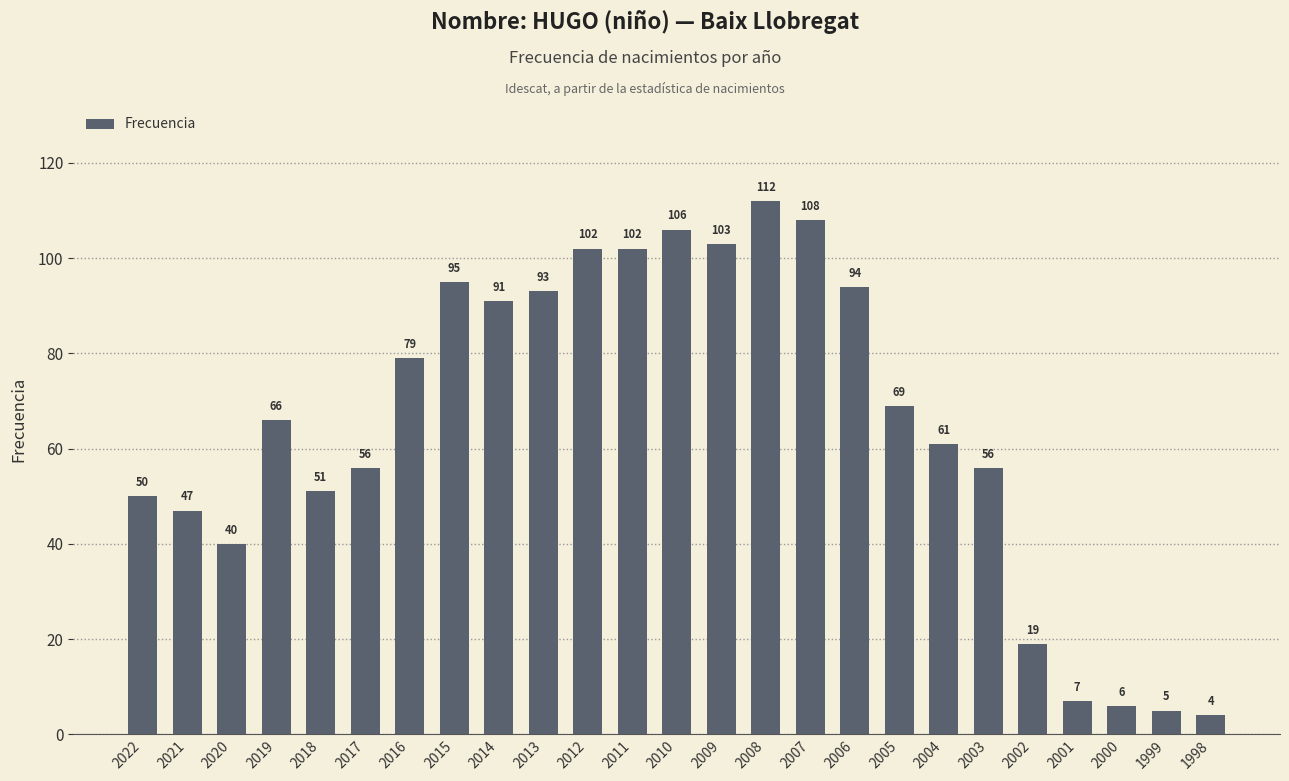

Is it true that the value at 2018 is 80?

False